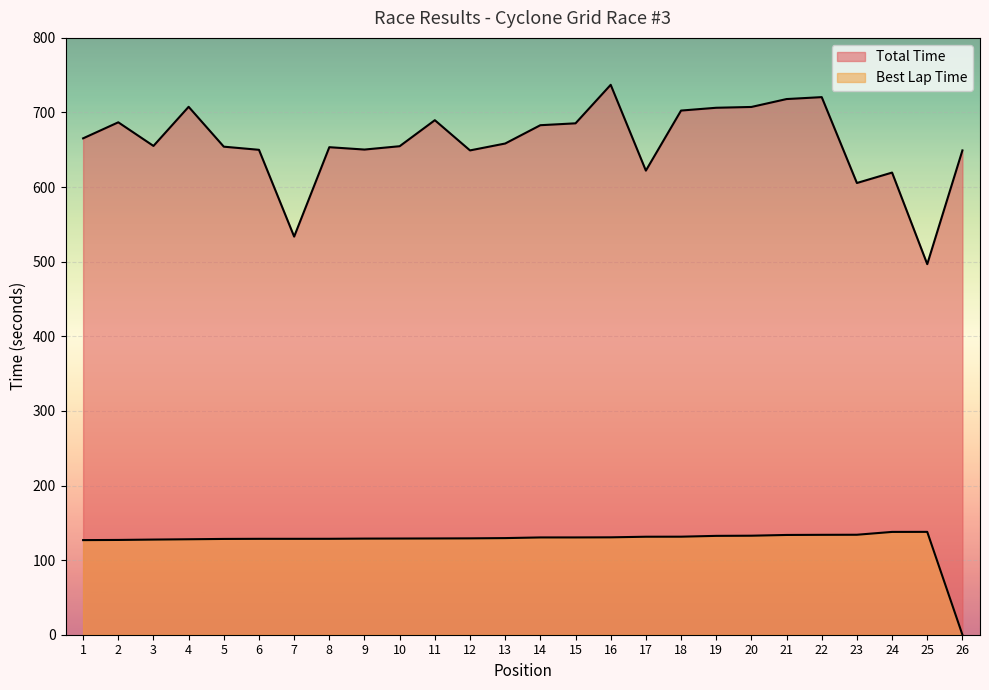

What is the difference between the maximum and minimum values in the Total Time series?

240.4